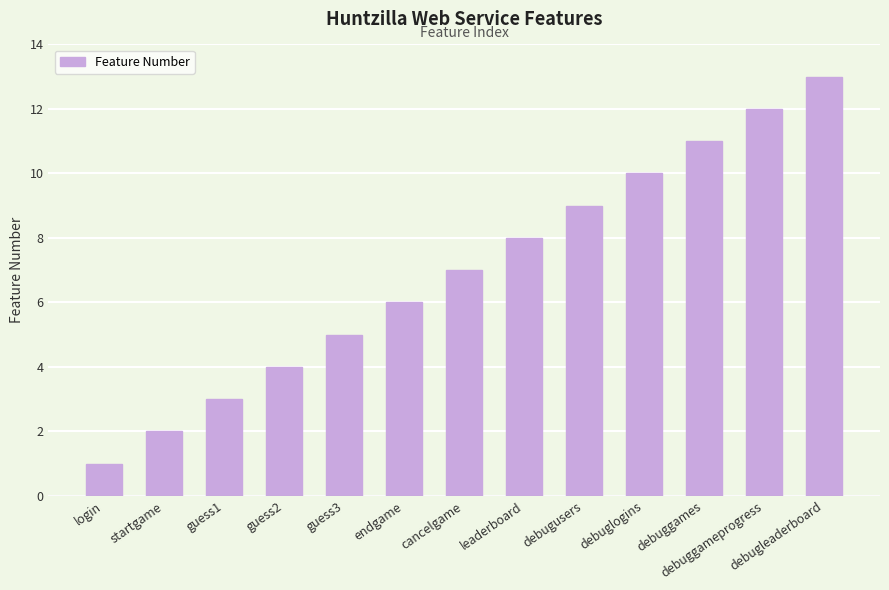

What is the change in value from debuggameprogress to debugleaderboard?

+1